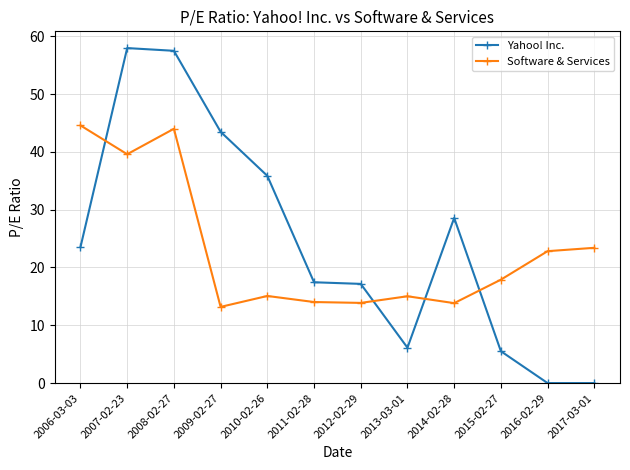

What is the difference between the highest and lowest values at 2007-02-23?

18.4